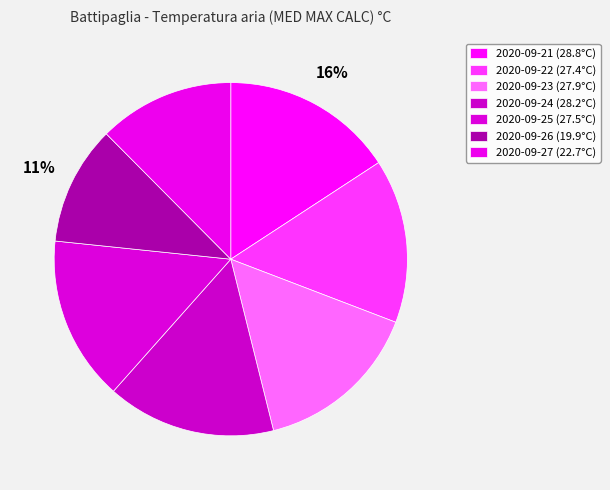

Is it true that 2020-09-21 is 16% of the pie?

True